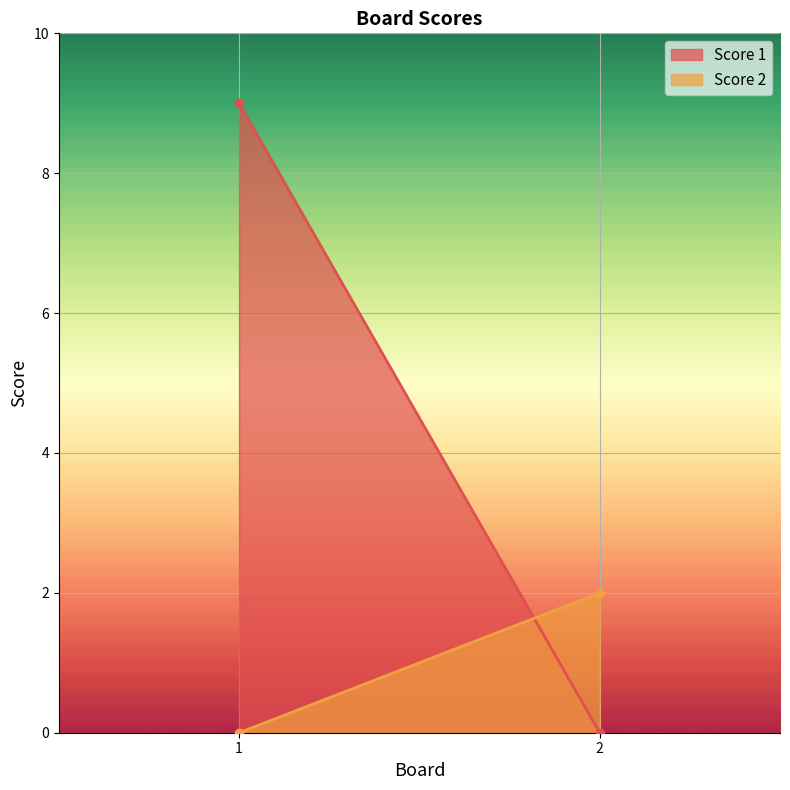

What is the difference between the maximum and minimum values in the Score 2 line series?

2